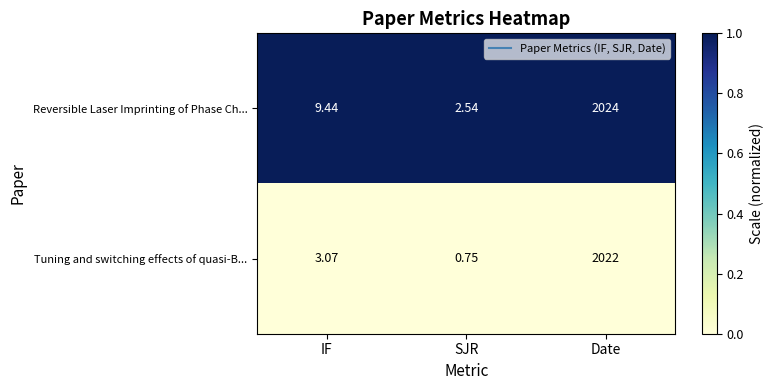

Between SJR and Date, which series saw the biggest shift?

Reversible Laser Imprinting of Phase Ch...